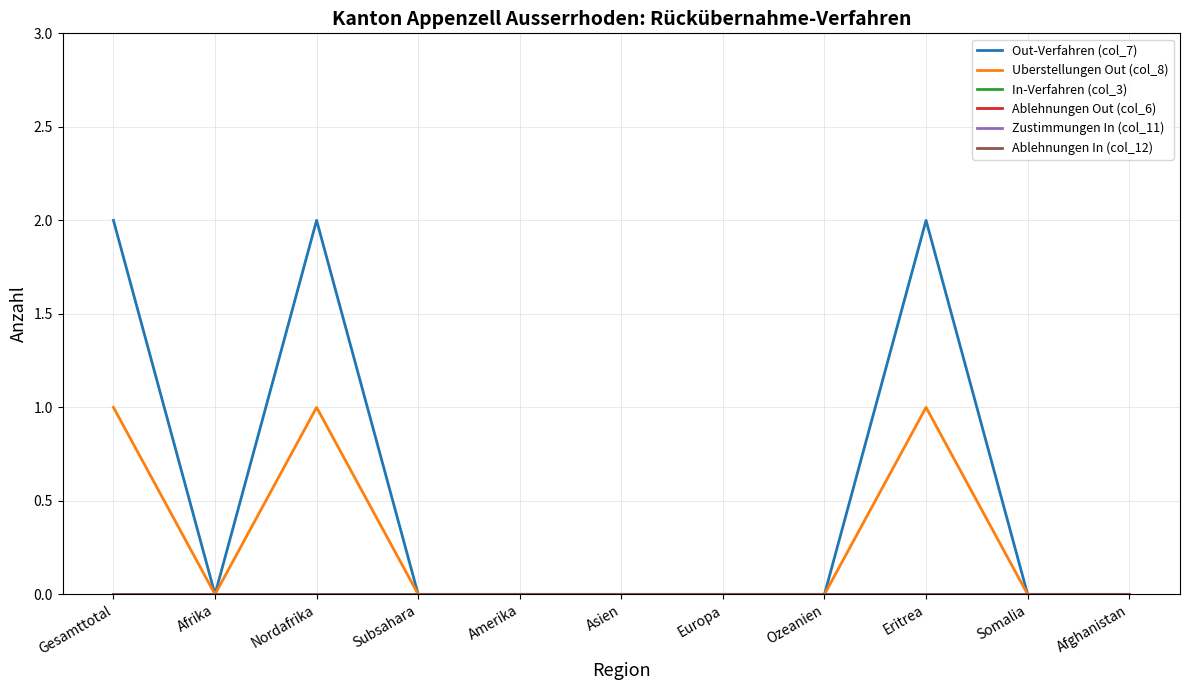

True or false: Out-Verfahren (col_7) and Uberstellungen Out (col_8) cross at least once.

False